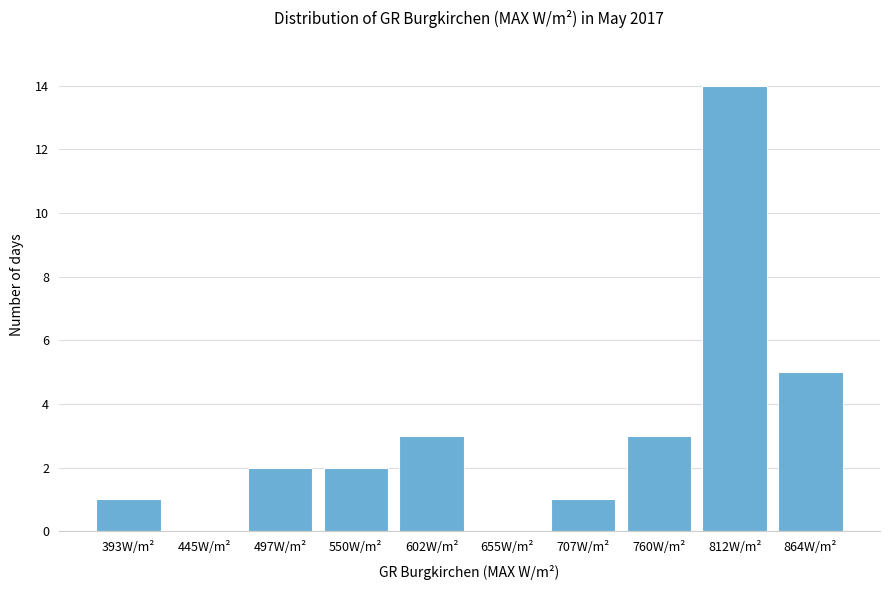

Reading left to right, transcribe all the data shown in this chart.

393W/m²=1	445W/m²=0	497W/m²=2	550W/m²=2	602W/m²=3	655W/m²=0	707W/m²=1	760W/m²=3	812W/m²=14	864W/m²=5